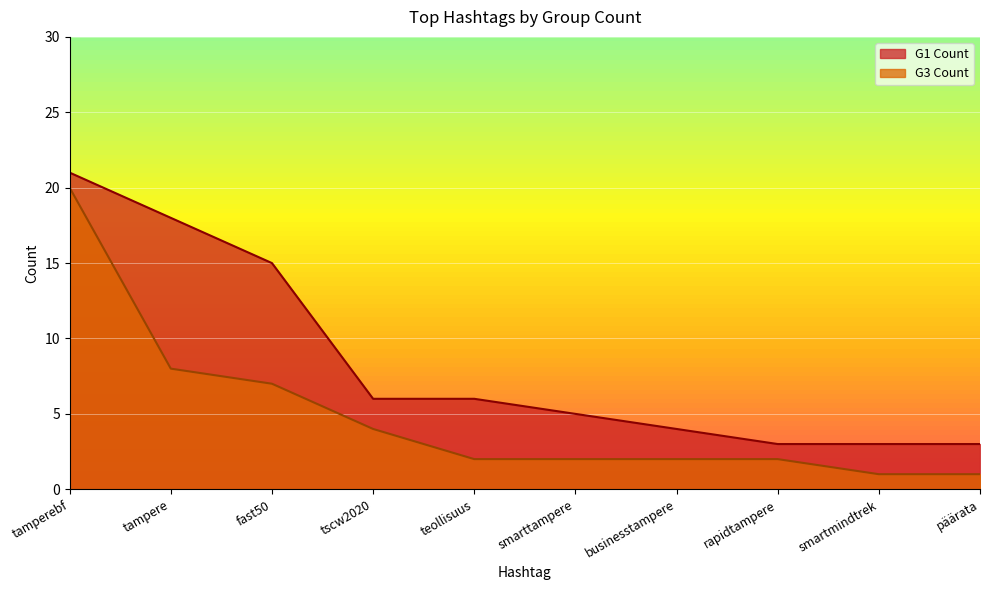

How many lines are shown in the chart?

2